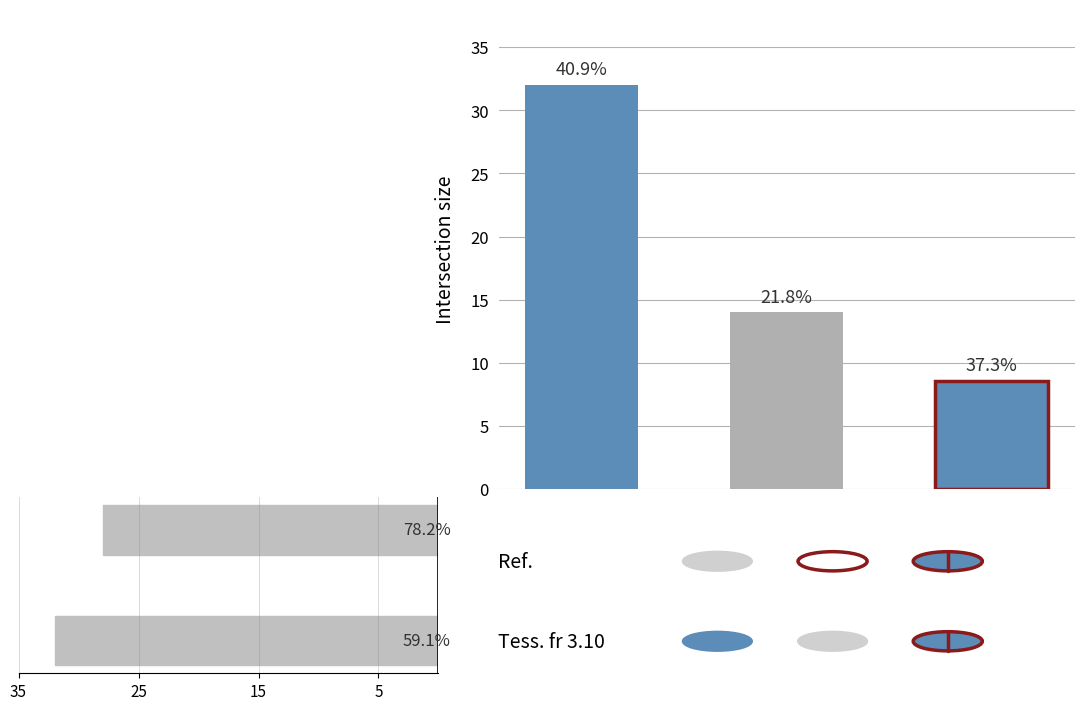

What is the average value?

30